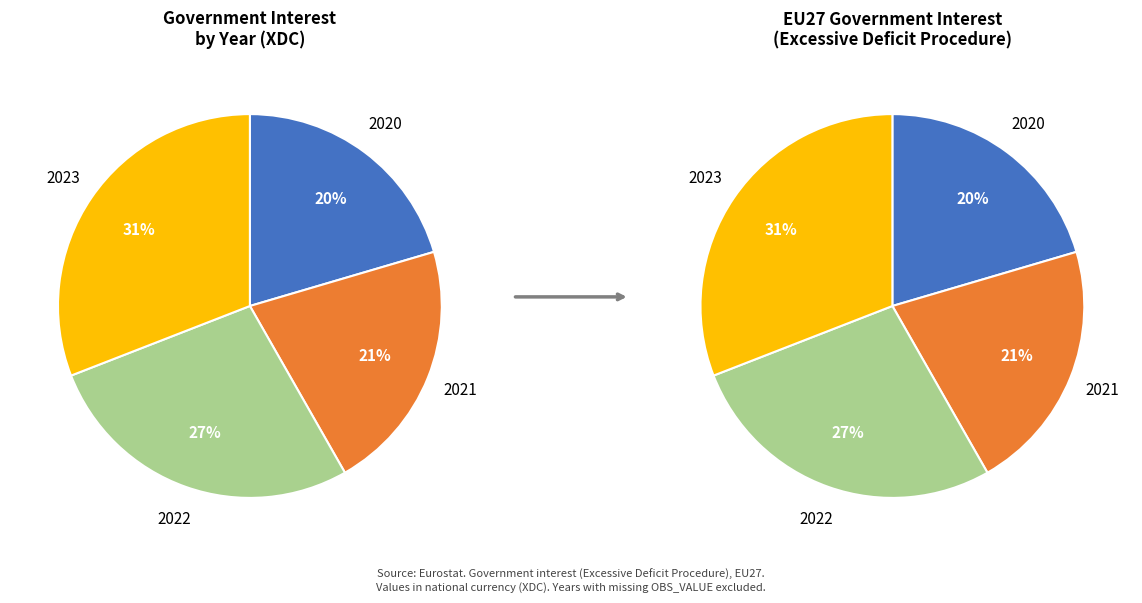

Rank the categories by value from highest to lowest.

2023, 2022, 2021, 2020